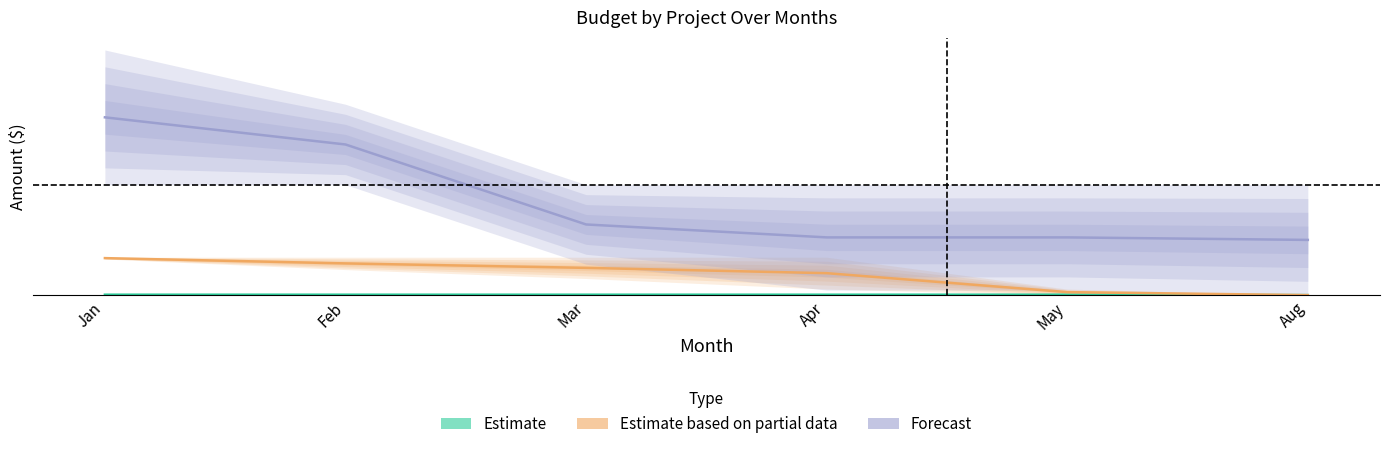

What is the difference between the Estimate based on partial data values at Apr and Aug?

0.1